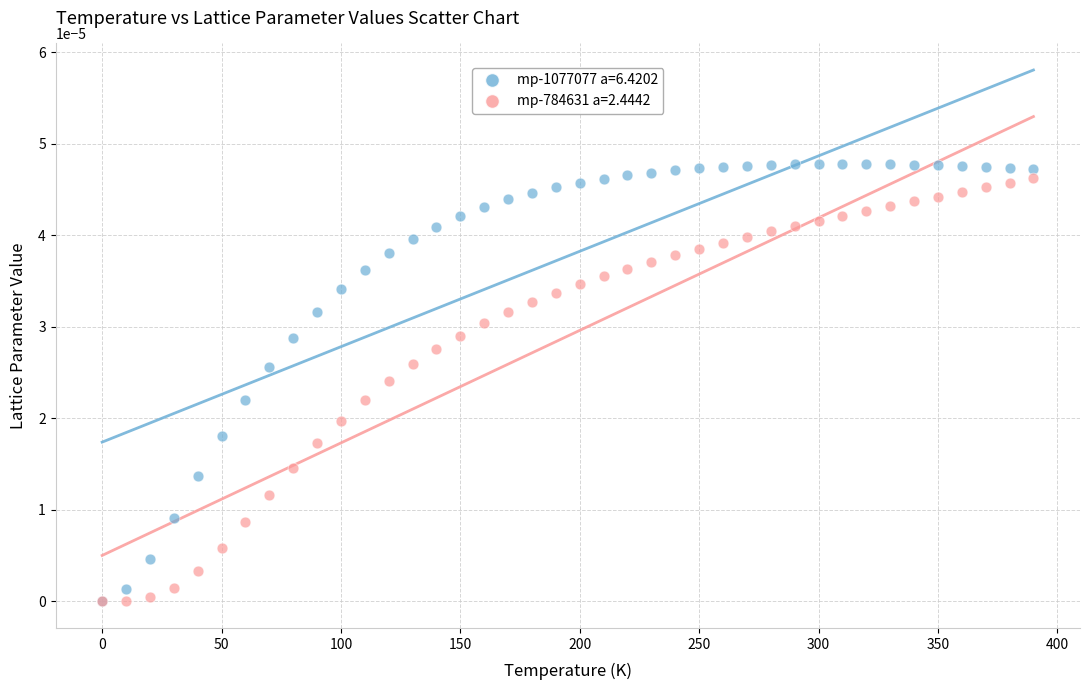

Which series contains the highest Y value?

mp-1077077 a=6.4202